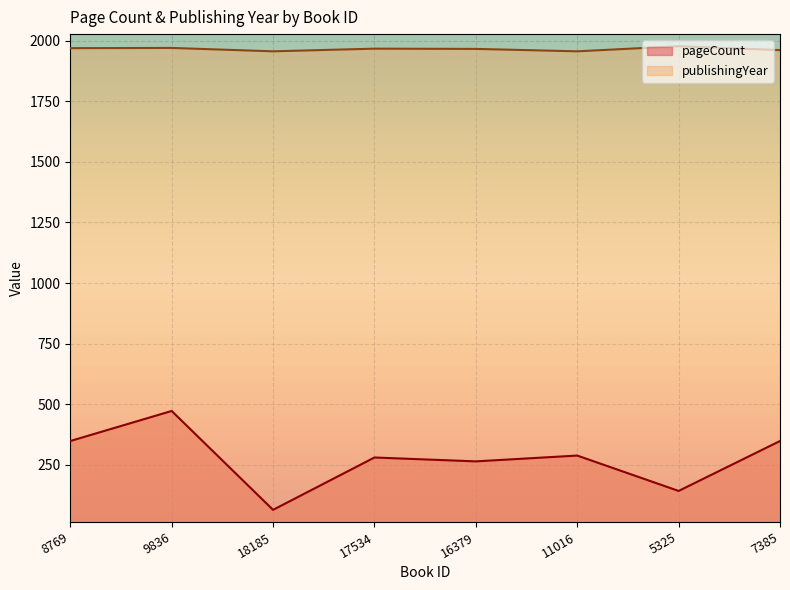

Which series has the largest total across all categories?

publishingYear